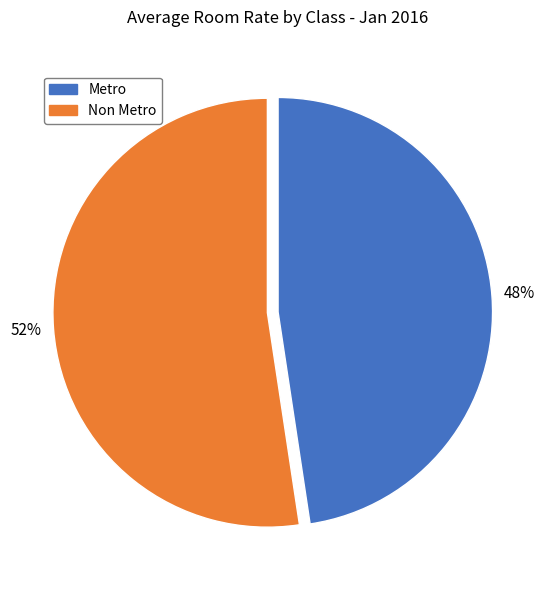

Is there any slice that represents more than half of the pie?

Yes